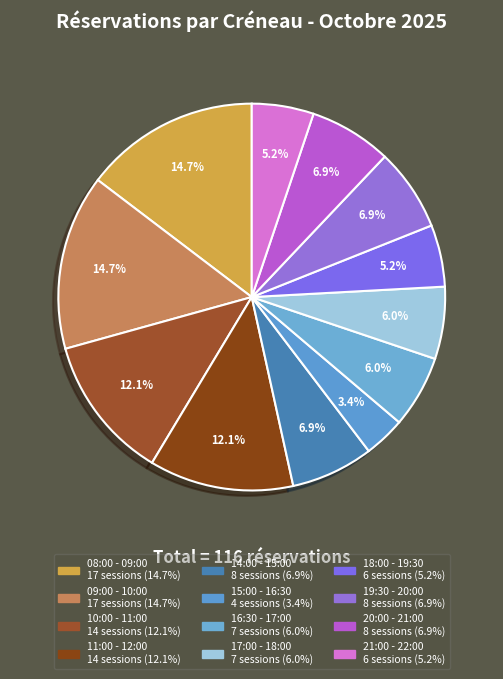

Which category has the smallest portion of the pie?

15:00 - 16:30